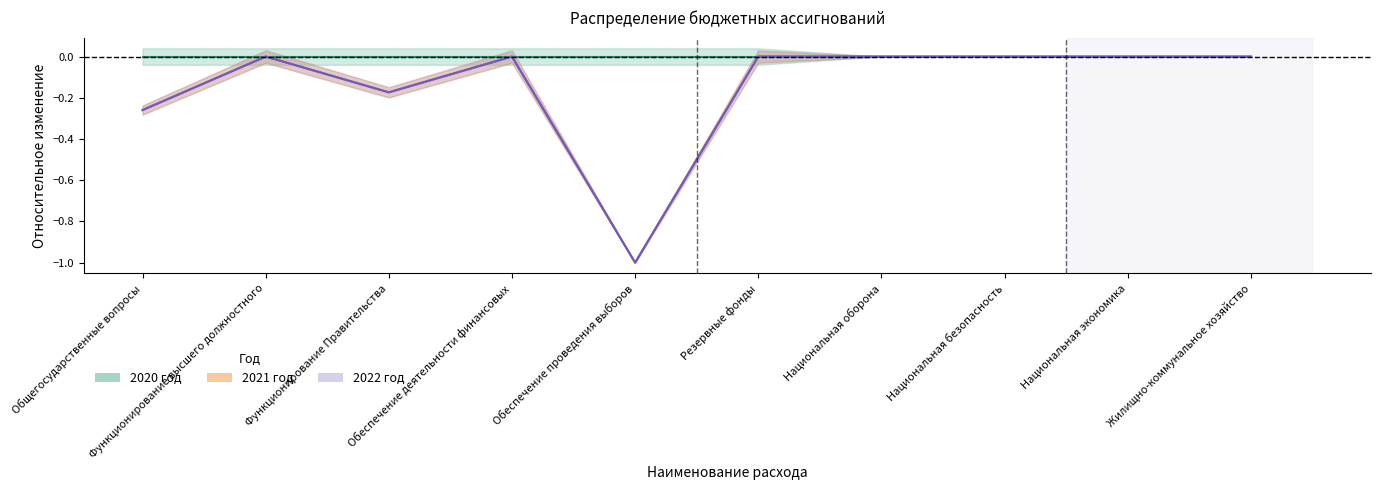

Reading left to right, what are all the values shown in this chart?

2020 год (Estimate): 0.0	0.0	0.0	0.0	0.0	0.0	0.0	0.0	0.0	0.0
2021 год (Partial): -0.3	0.0	-0.2	0.0	-1.0	0.0	0.0	0.0	0.0	0.0
2022 год (Forecast): -0.3	0.0	-0.2	0.0	-1.0	0.0	0.0	0.0	0.0	0.0